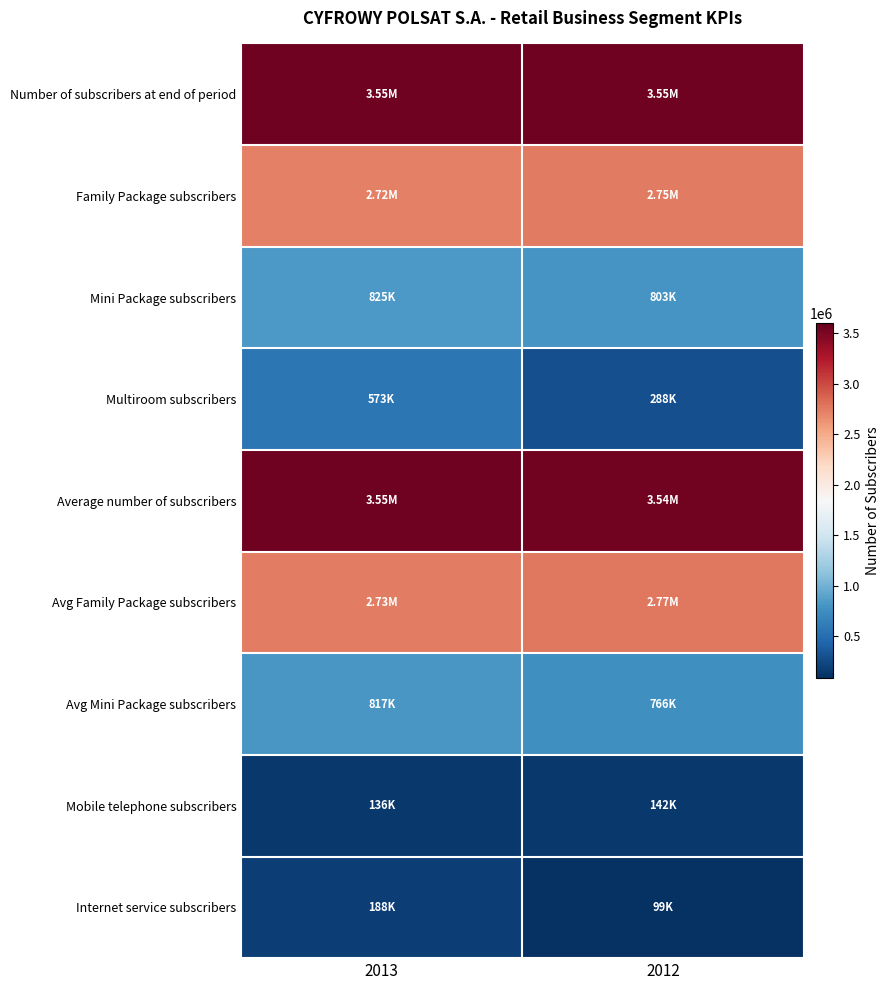

Which series has the largest total across all categories?

Number of subscribers at end of period